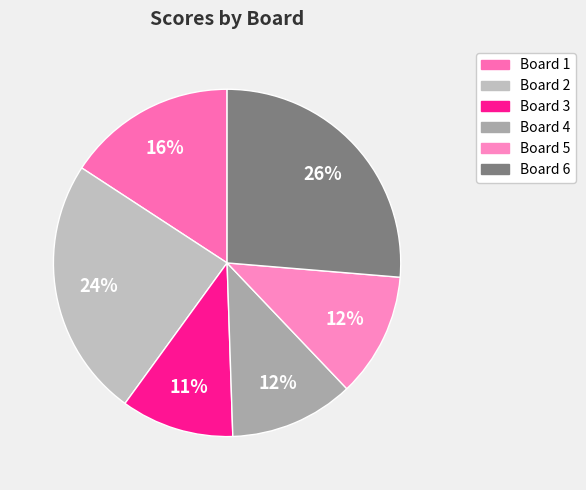

What is the smallest slice in the pie chart?

Board 3